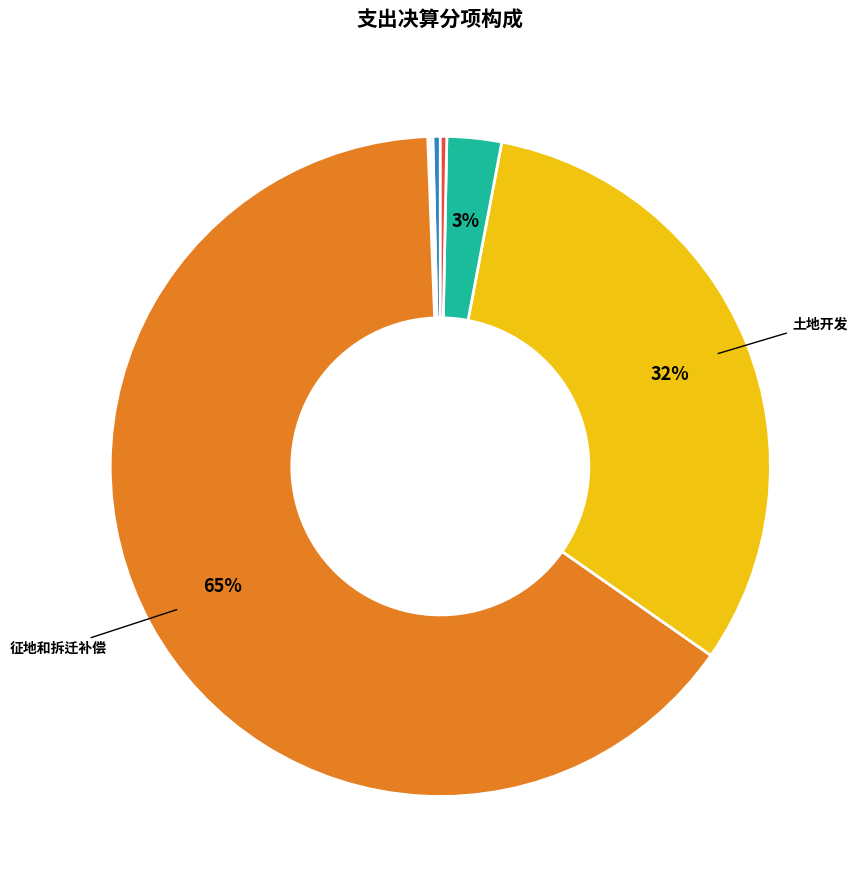

Is there a majority slice in this chart?

Yes